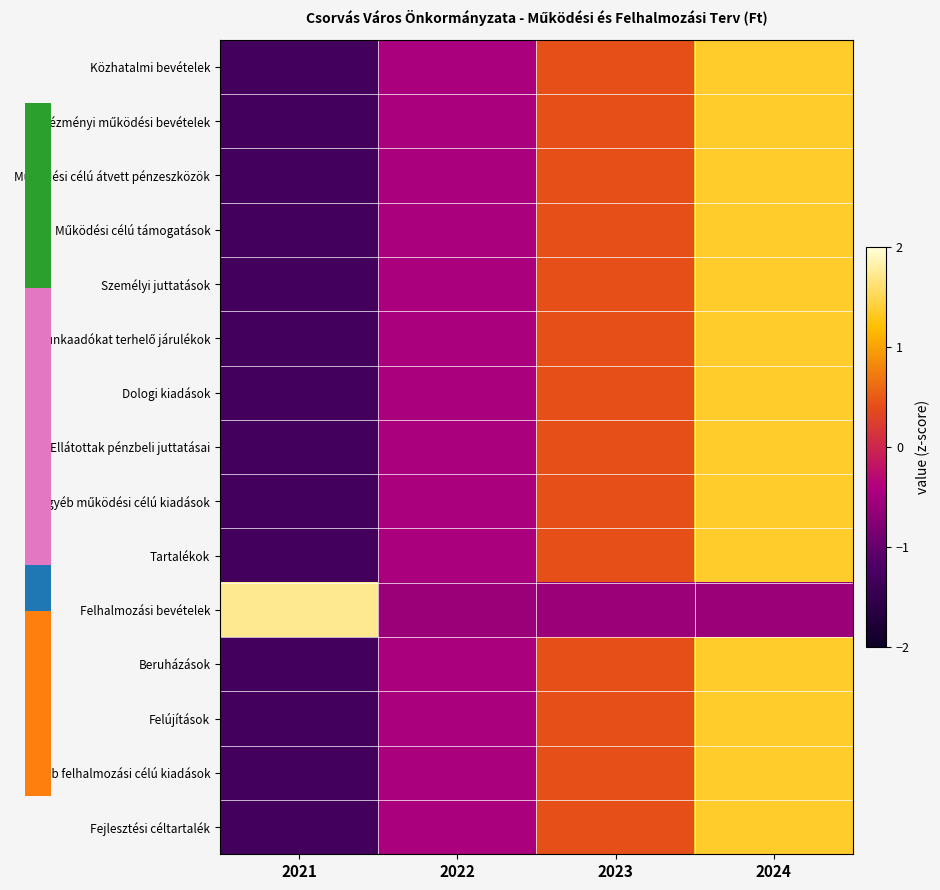

Count the number of categories in the chart.

4